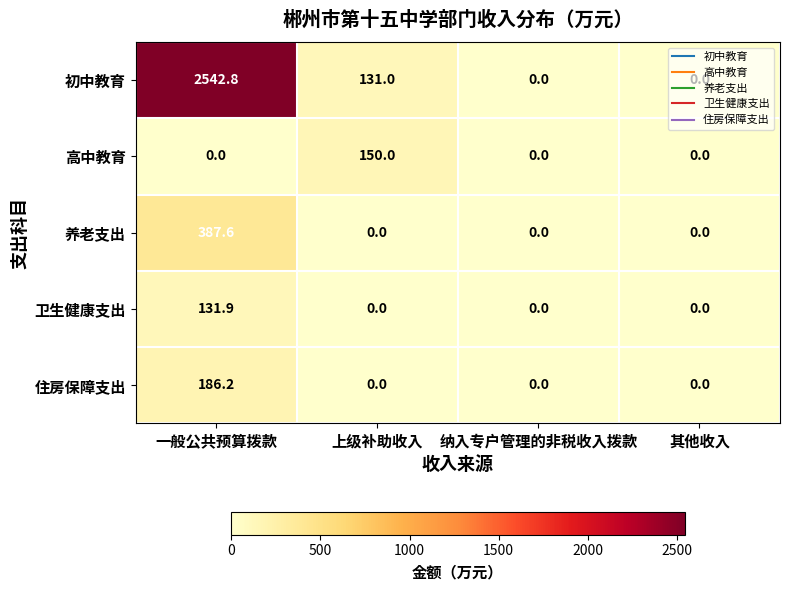

Which series has the widest spread of values?

初中教育